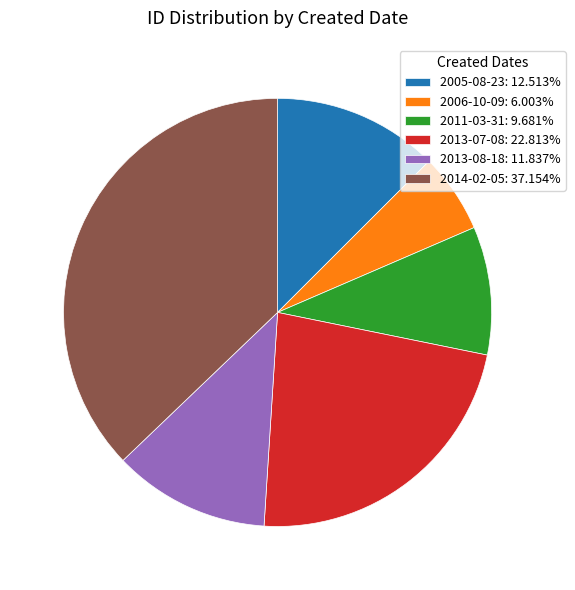

Count the number of slices in the pie.

6